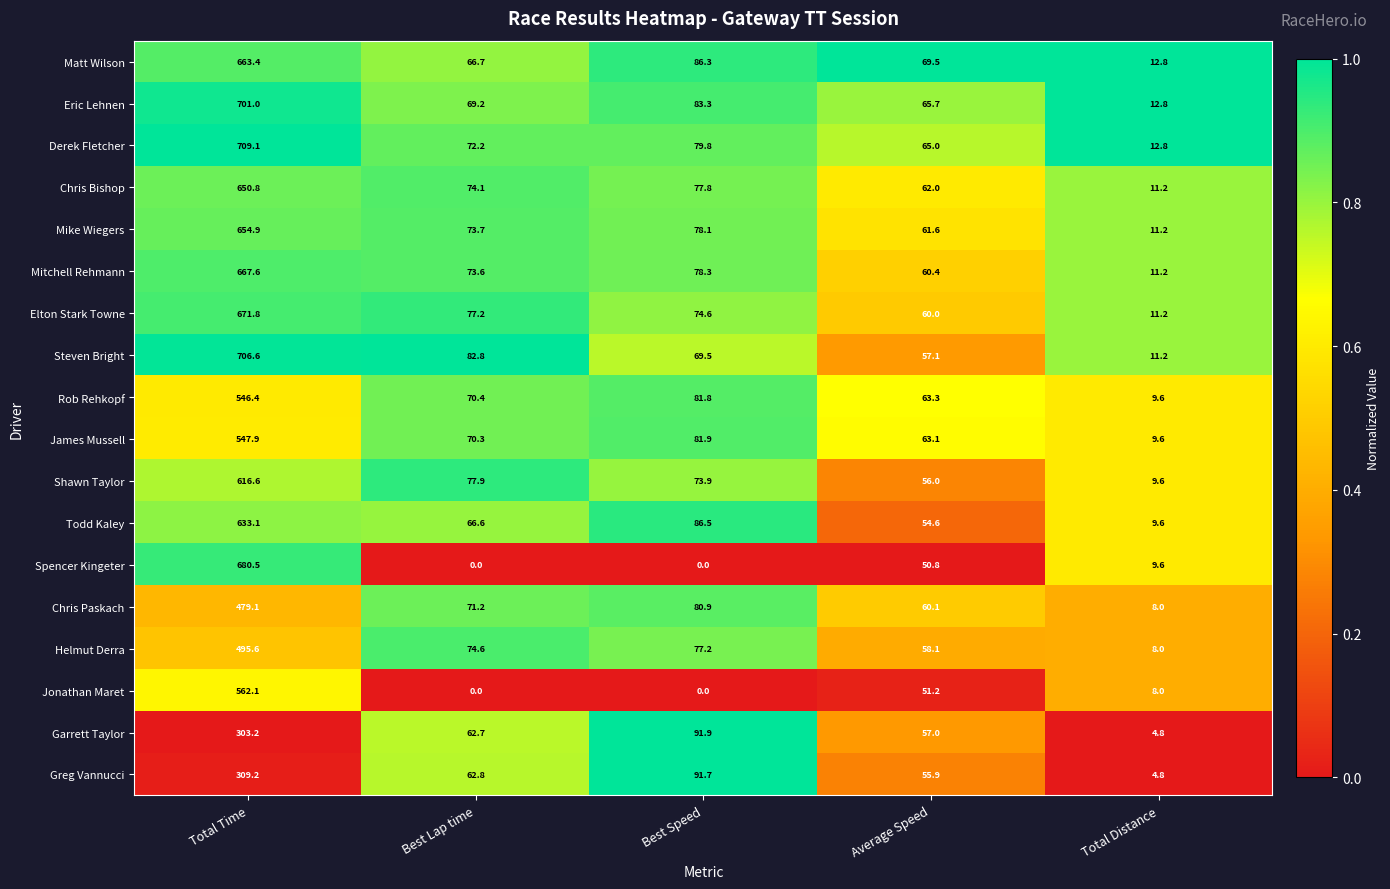

Which series has the largest range (max minus min)?

Derek Fletcher